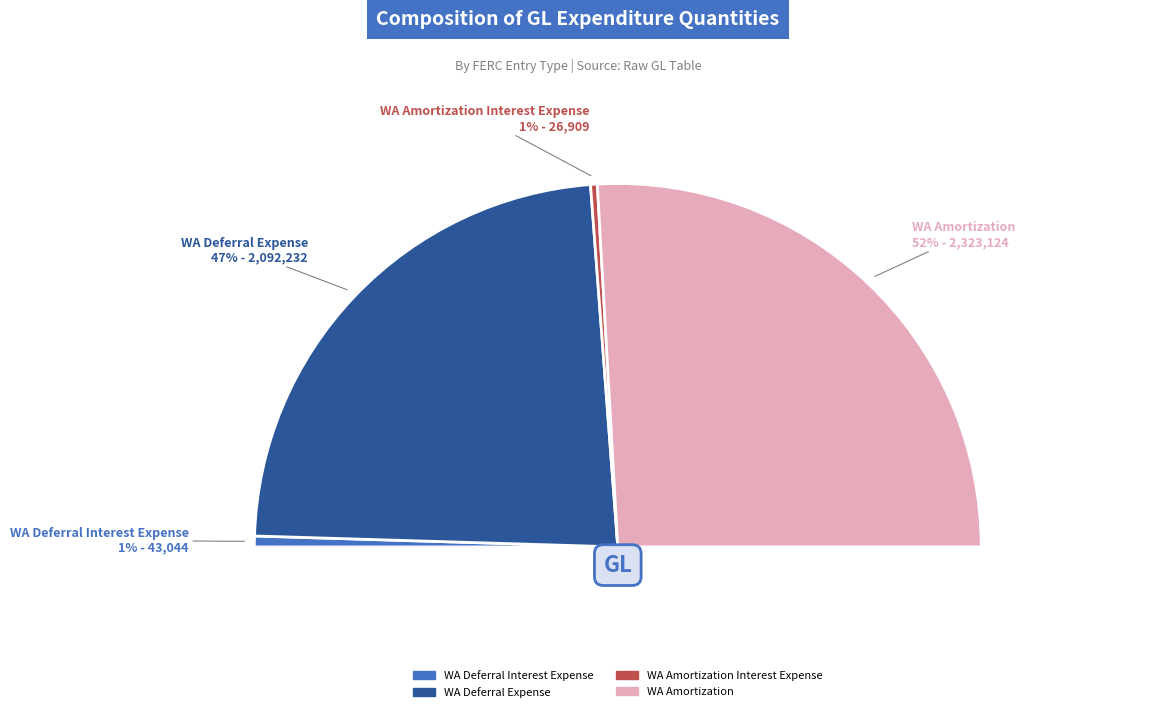

True or false: WA Deferral Interest Expense accounts for 1% of the total.

True